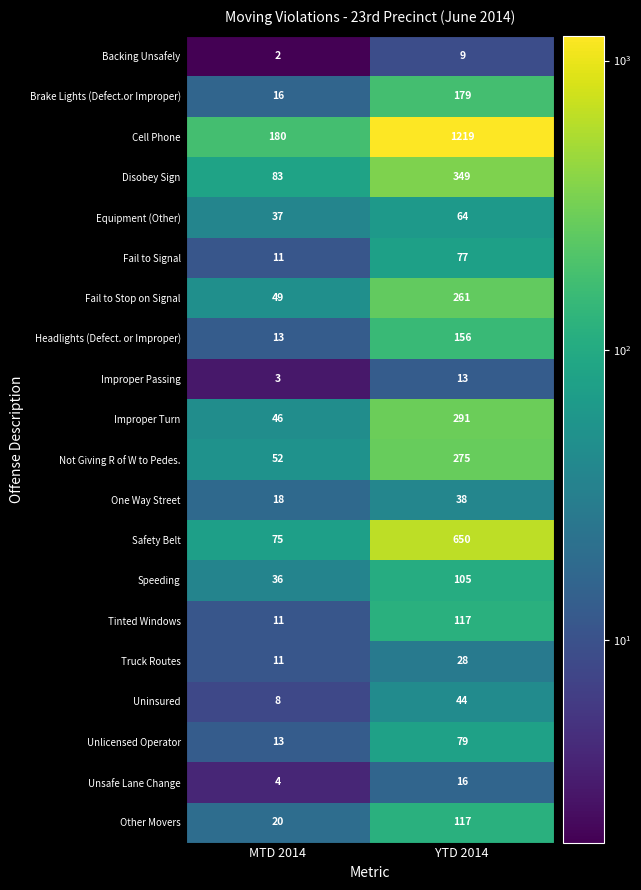

What is the sum of the Brake Lights (Defect.or Improper) values at MTD 2014 and YTD 2014?

195